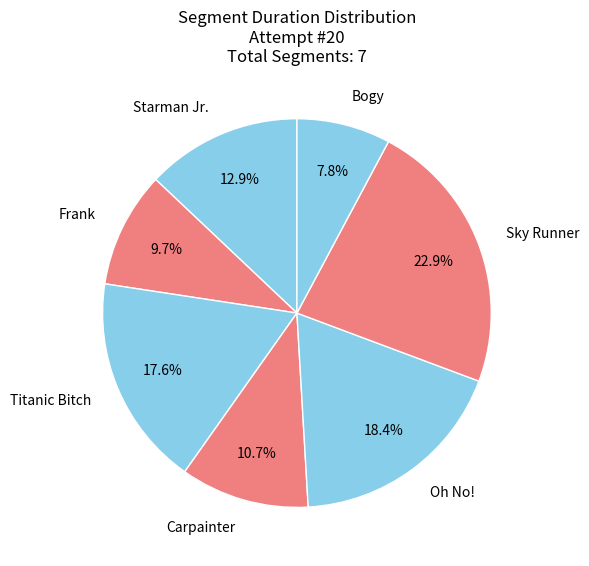

What is the smallest slice in the pie chart?

Bogy